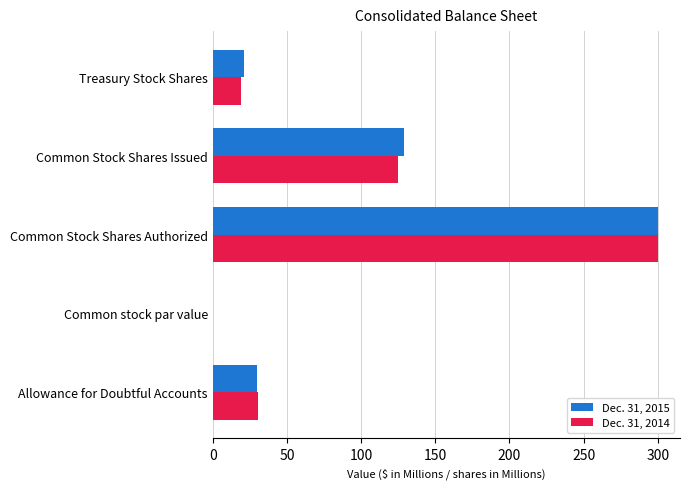

Between Common Stock Shares Authorized and Common Stock Shares Issued, which series saw the biggest shift?

Dec. 31, 2014